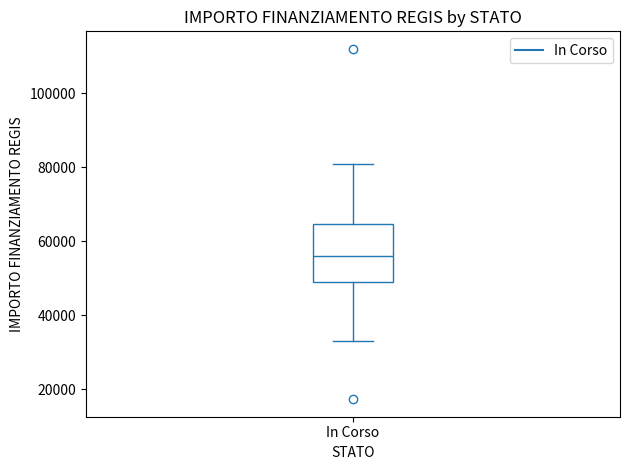

Where does the median line of the box for In Corso sit on the y-axis? The values are not printed on the chart, so give them approximately, as read against the axis.

56000